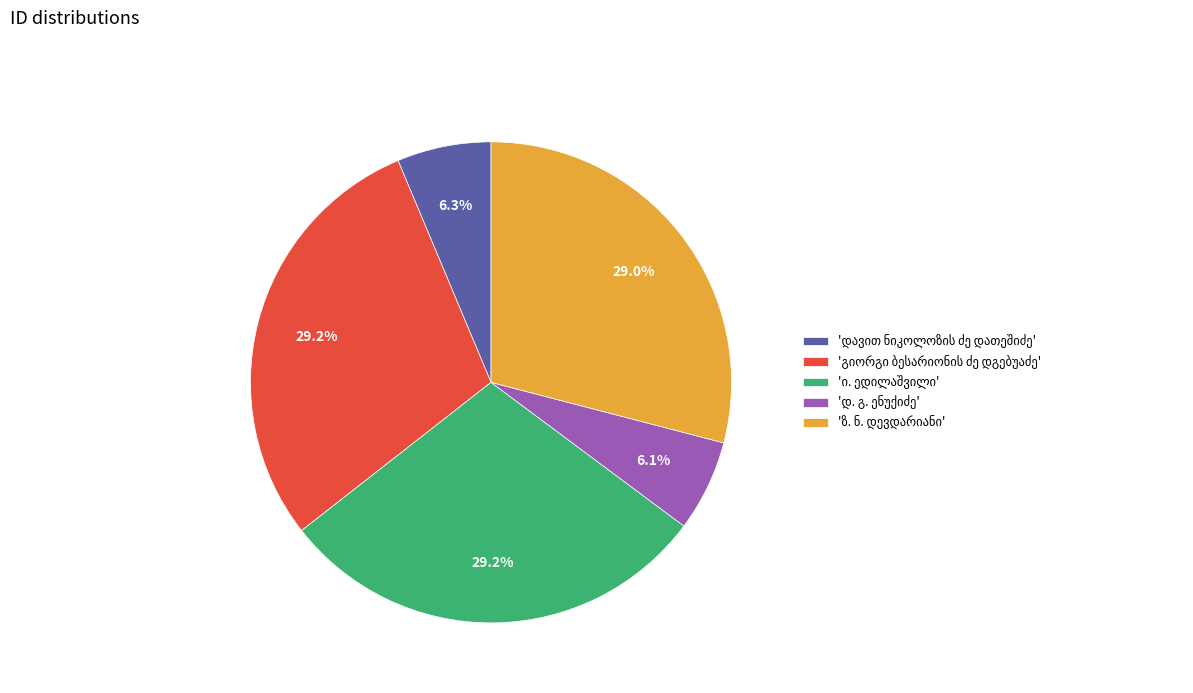

Is there any slice that represents more than half of the pie?

No